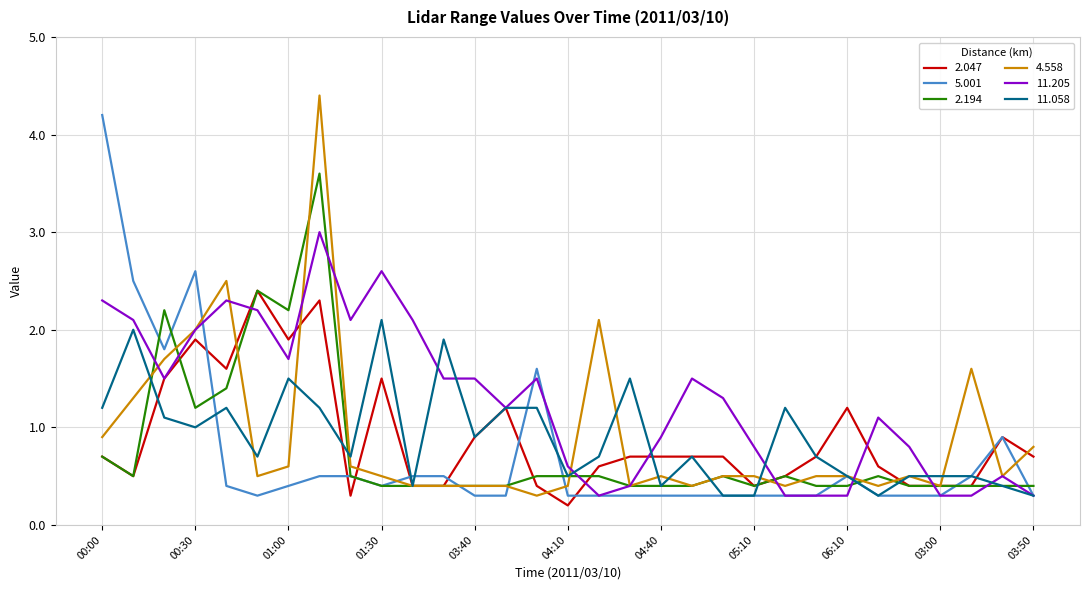

What is the maximum value shown in the chart?

4.4